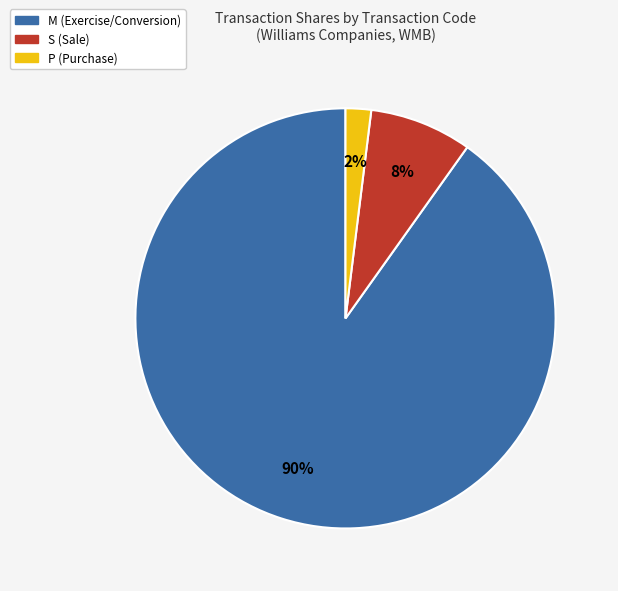

Does any single category account for the majority?

Yes